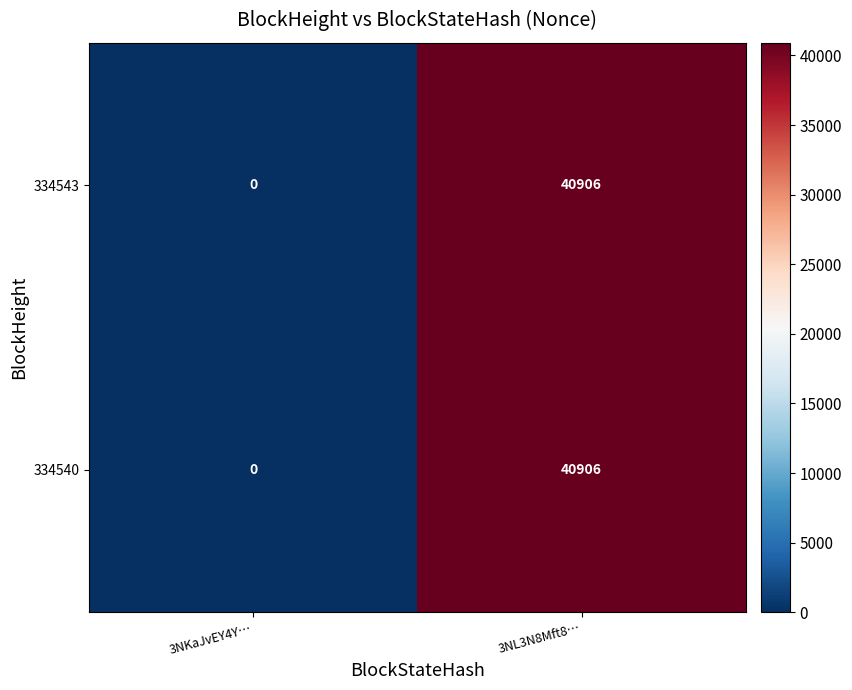

Rank the categories by 334543 value from highest to lowest.

3NL3N8Mft8…, 3NKaJvEY4Y…